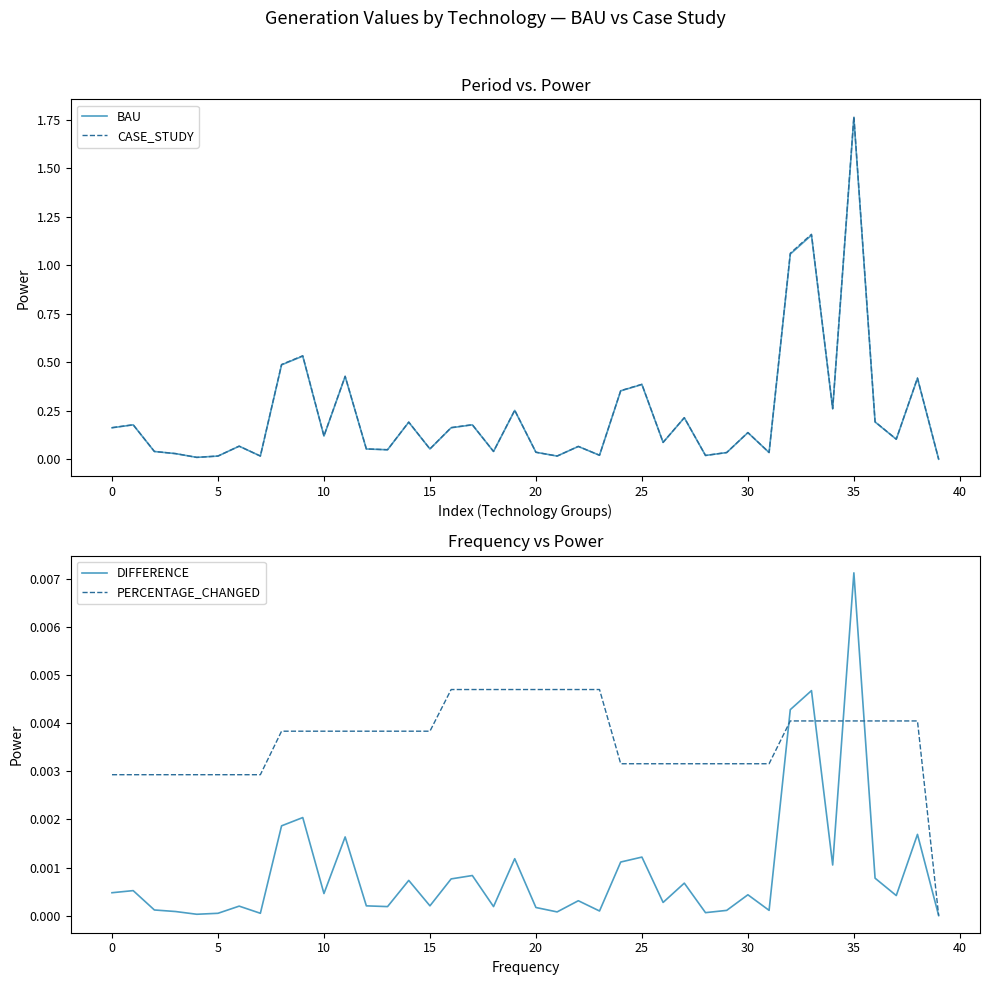

True or false: BAU and PERCENTAGE_CHANGED cross at least once.

False